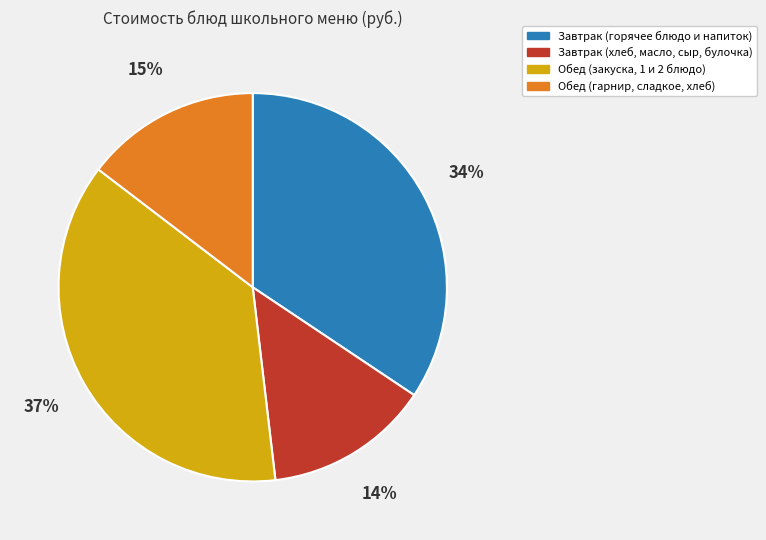

Is it true that Завтрак (хлеб, масло, сыр, булочка) is 14% of the pie?

True